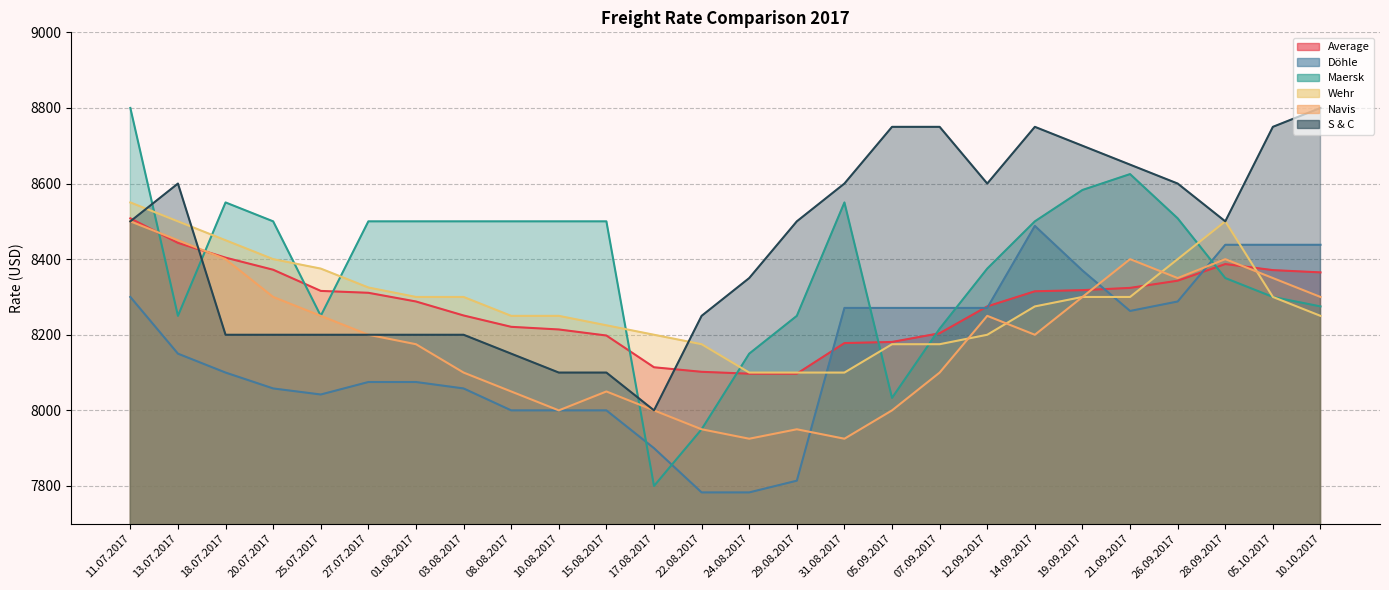

How many series are shown in this chart?

6